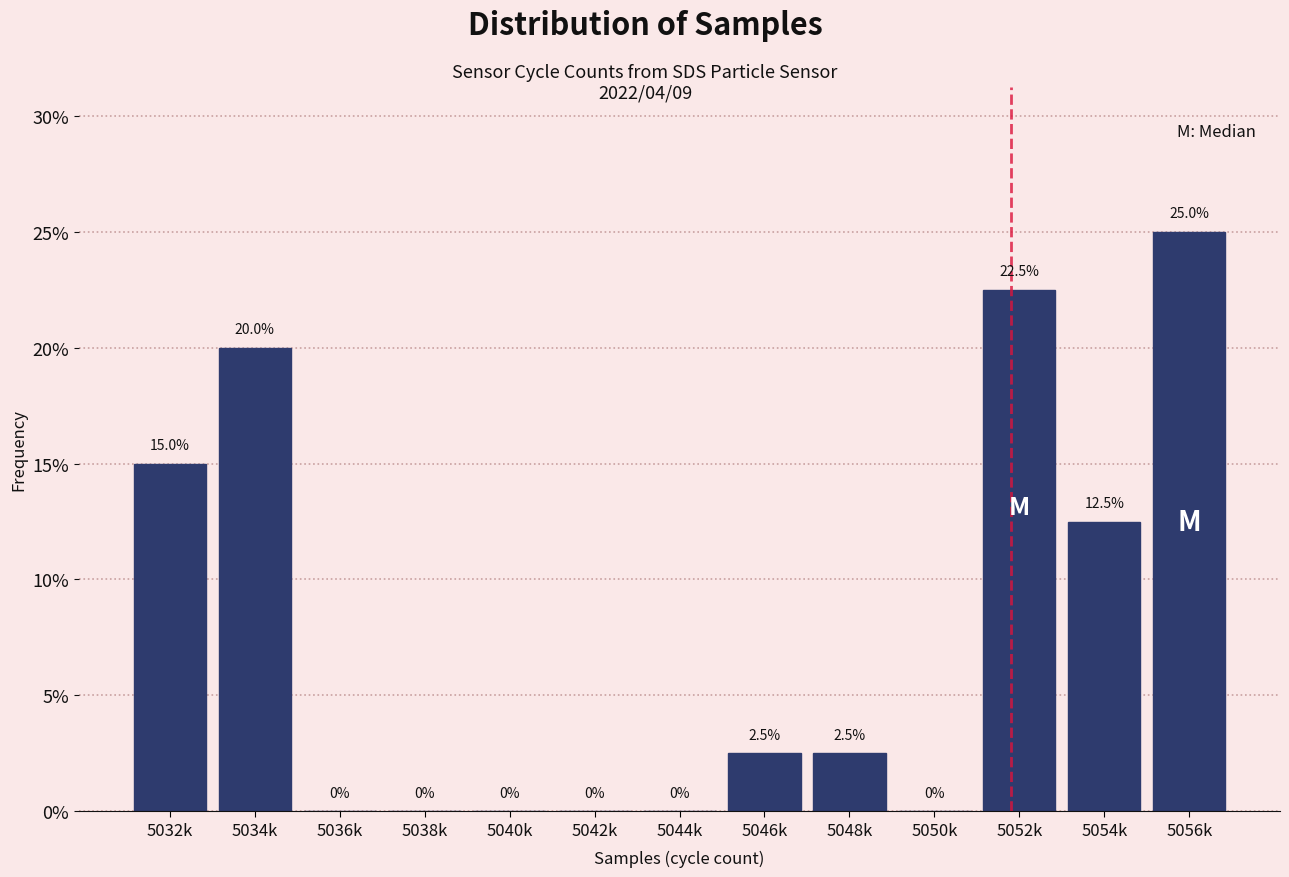

Are the bars horizontal?

No